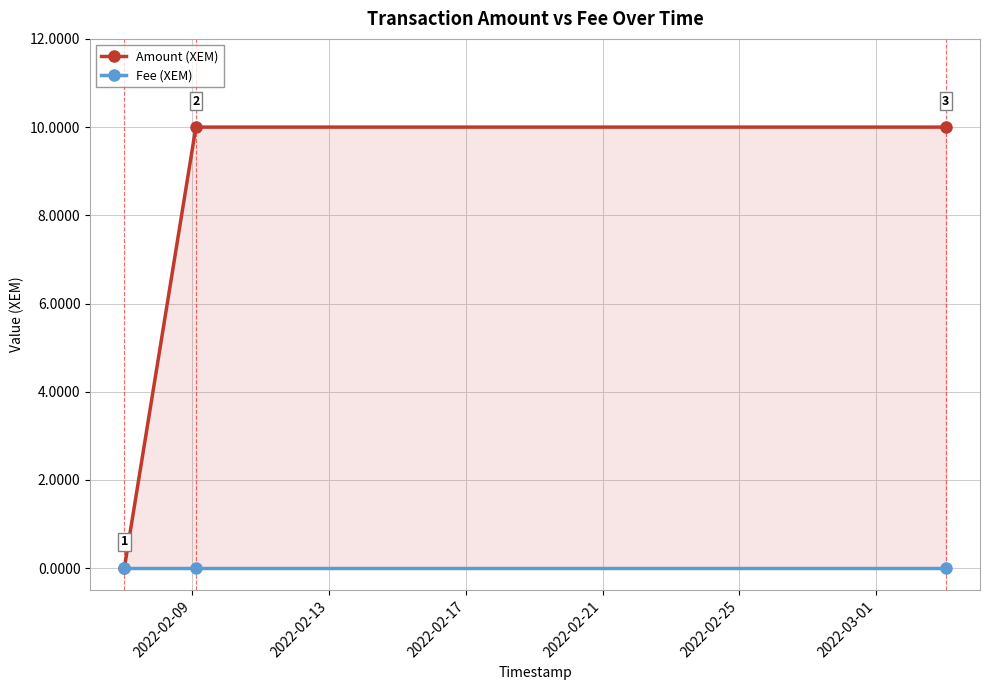

Which series has the largest total across all categories?

Amount (XEM)